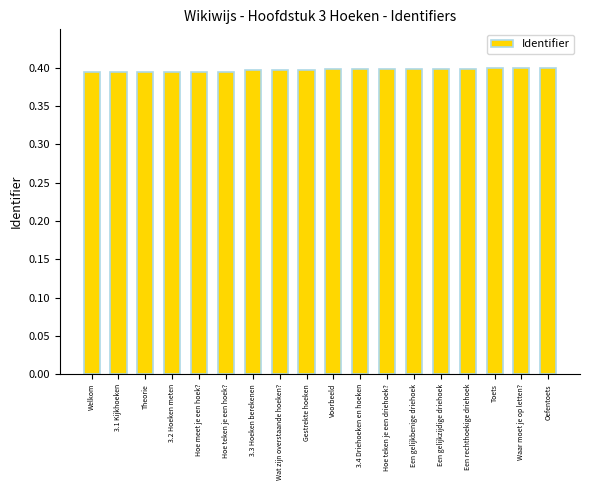

The value at Hoe meet je een hoek? is 0.7. True or false?

False